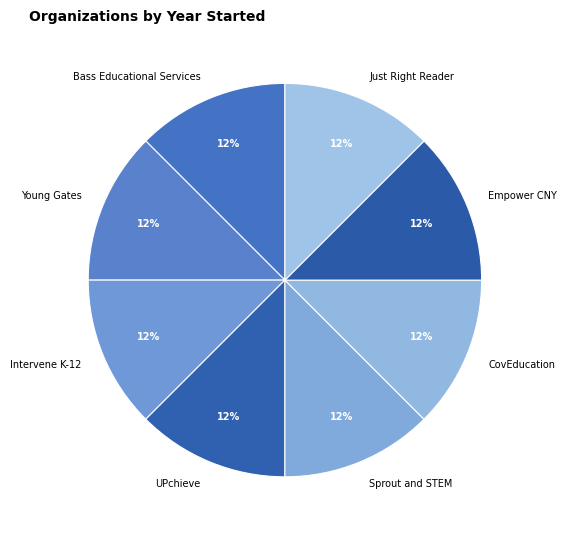

Approximately how many times larger is the value at Young Gates compared to UPchieve?

1.0